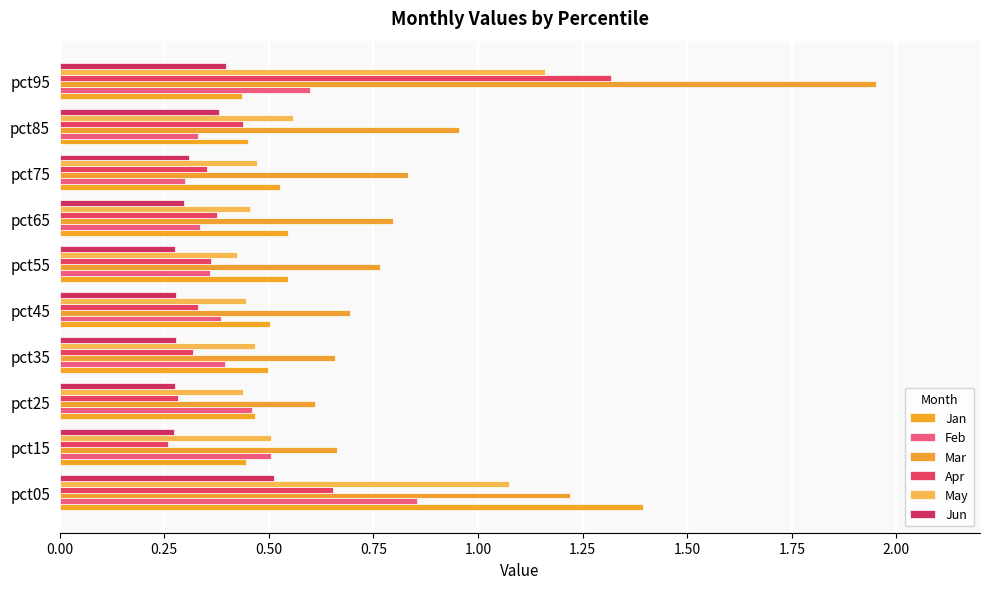

Which series has the largest total across all categories?

Mar